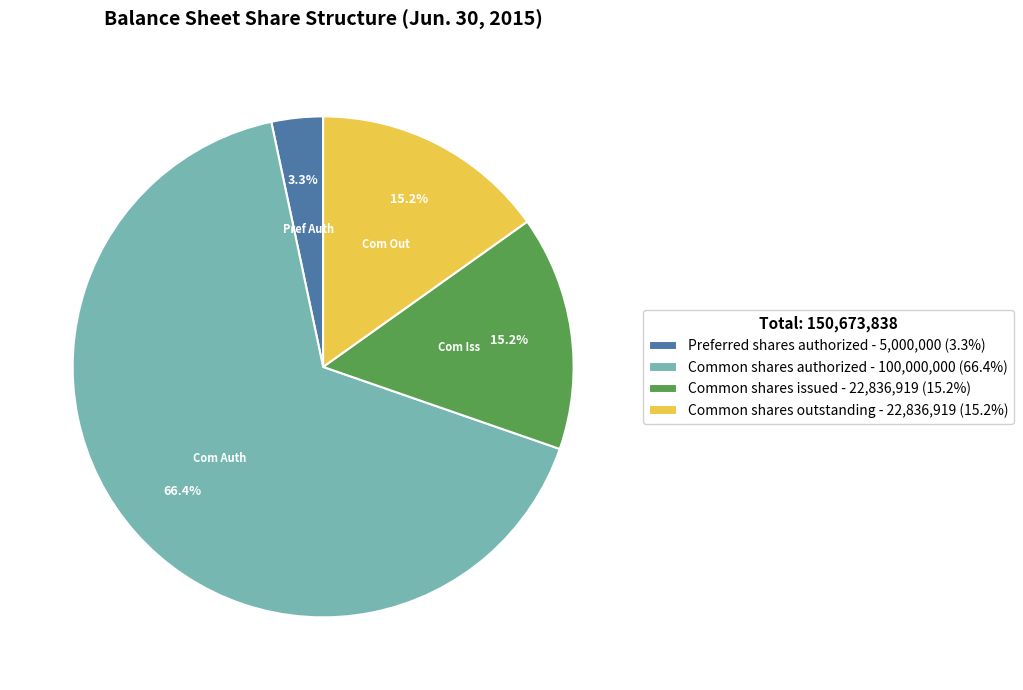

Is there a majority slice in this chart?

Yes